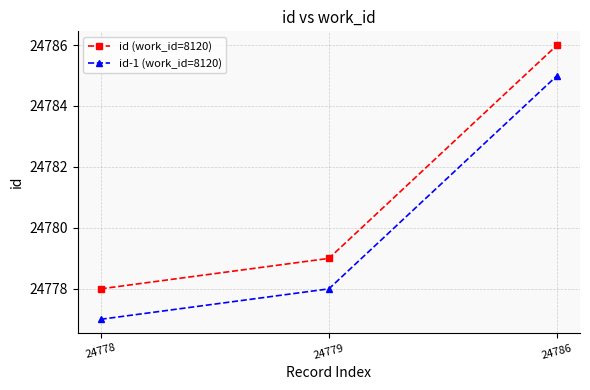

How many values in the id (work_id=8120) series are below 24779?

1